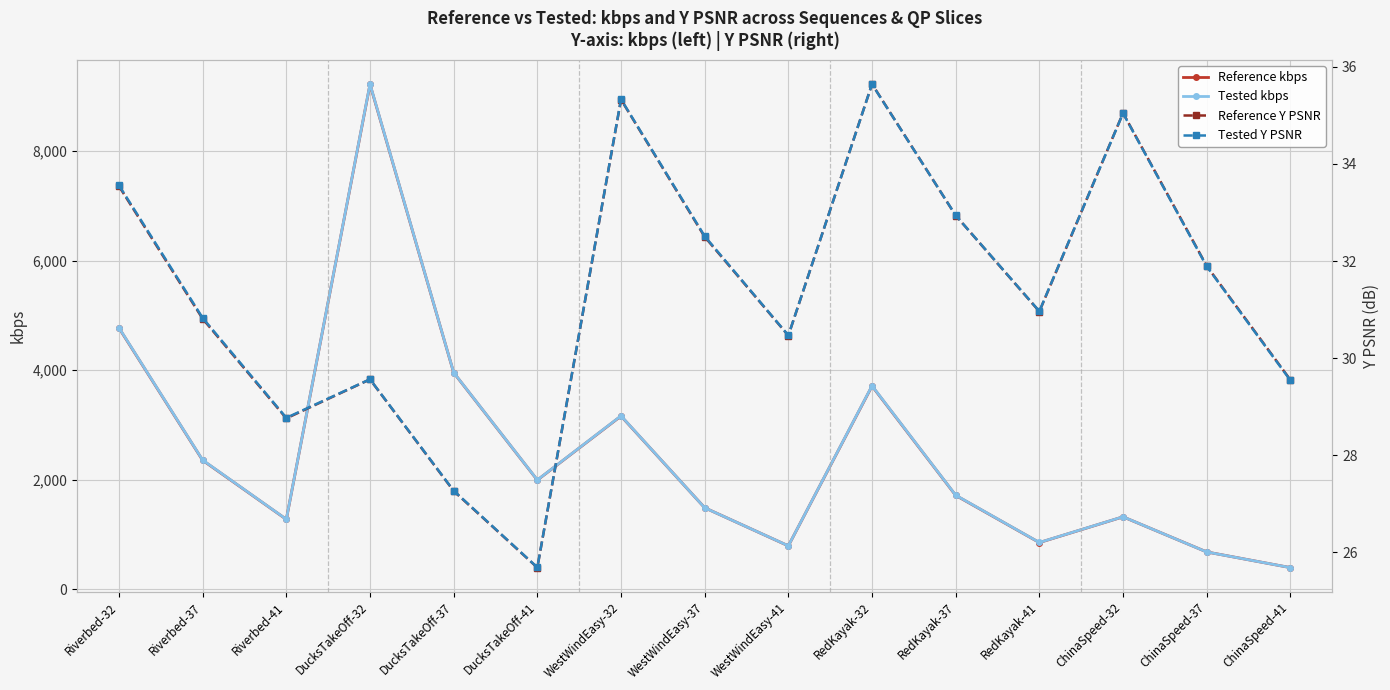

The value of Reference kbps at ChinaSpeed-41 is 560.2. True or false?

False